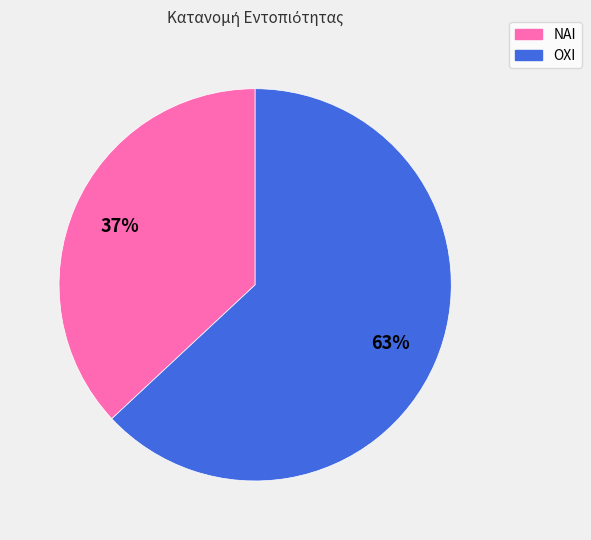

Combined, do ΟΧΙ and ΝΑΙ account for over 50%?

Yes